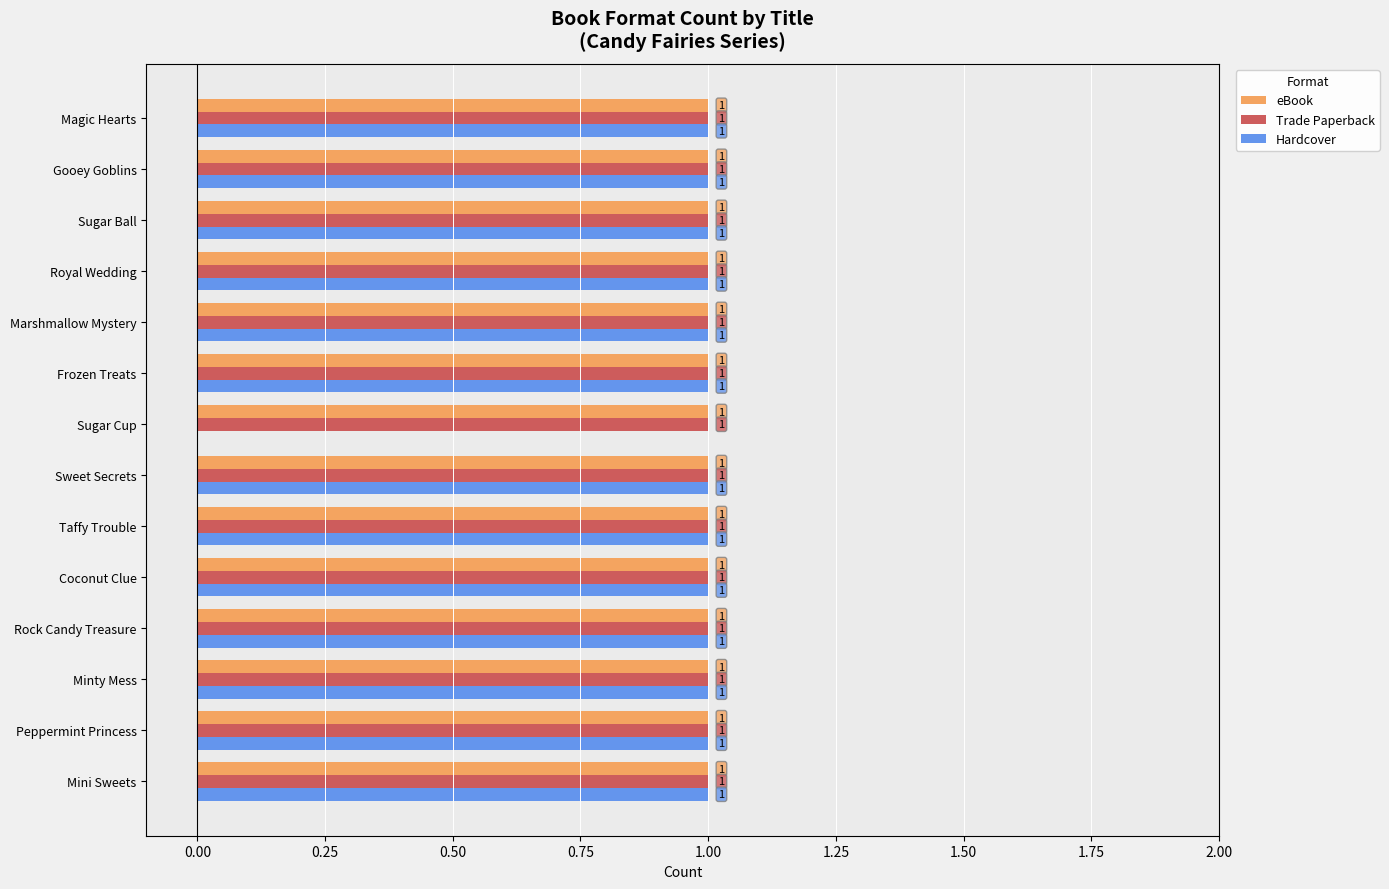

At which label is Hardcover closest to 0?

Sugar Cup